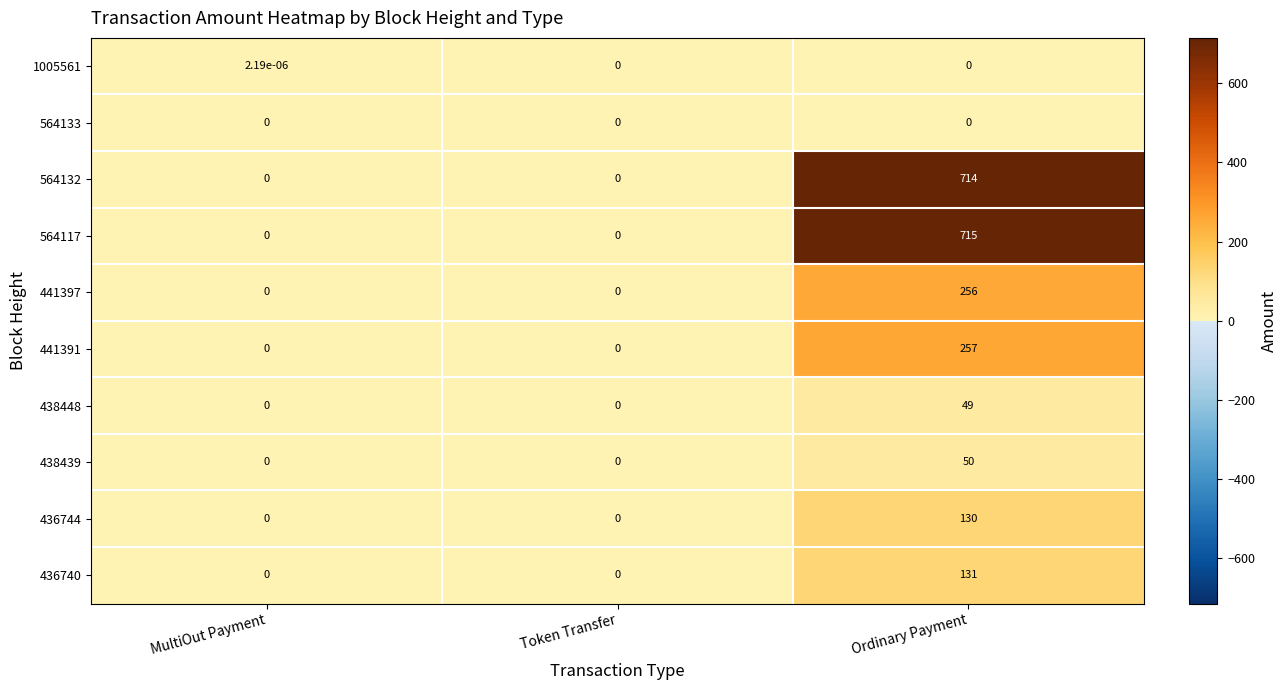

True or false: 441397 has a value of 256.0 at Ordinary Payment.

True